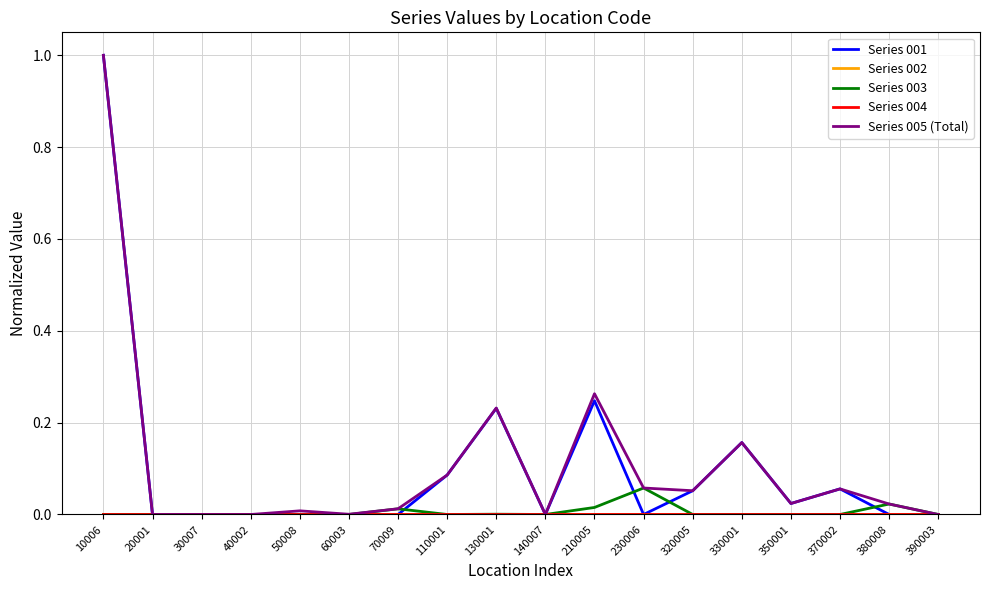

The Series 003 series shows 0.0 at 70009. True or false?

True